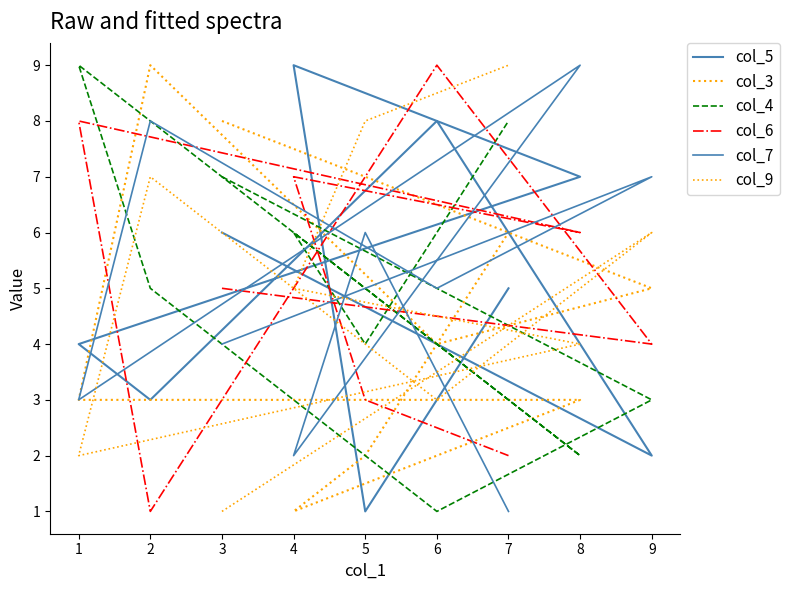

Read the col_9 value at 4.

5